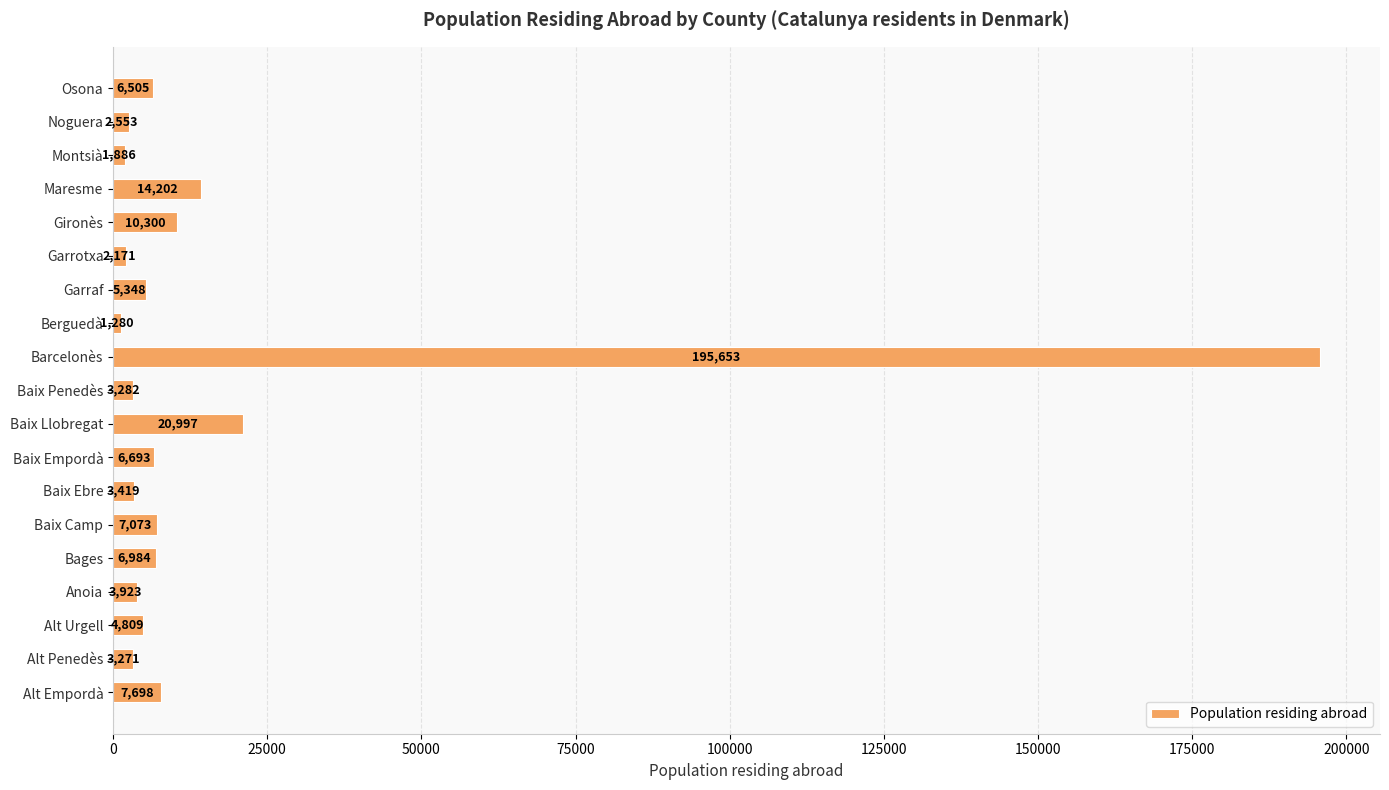

What is the change in value from Maresme to Osona?

-7697